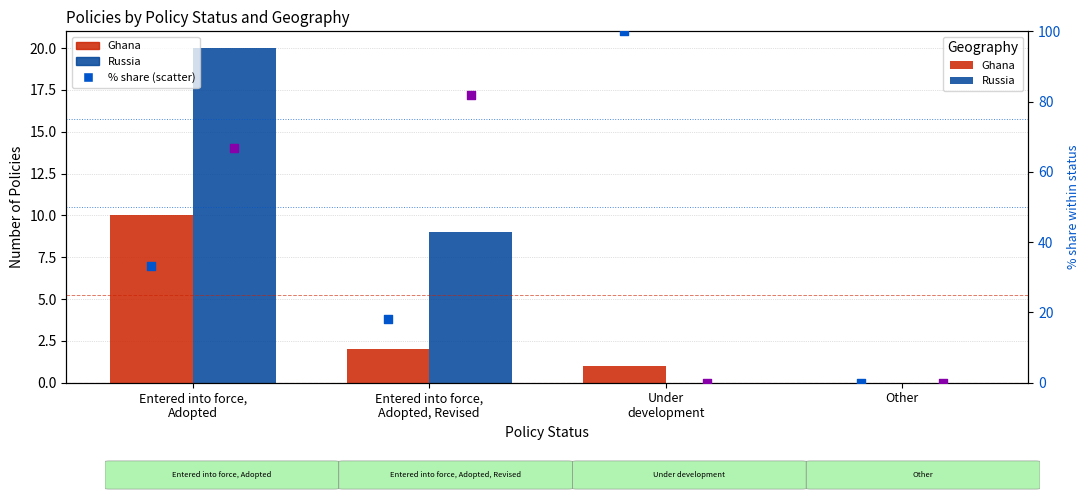

Which series reaches the maximum Y coordinate?

Ghana % share